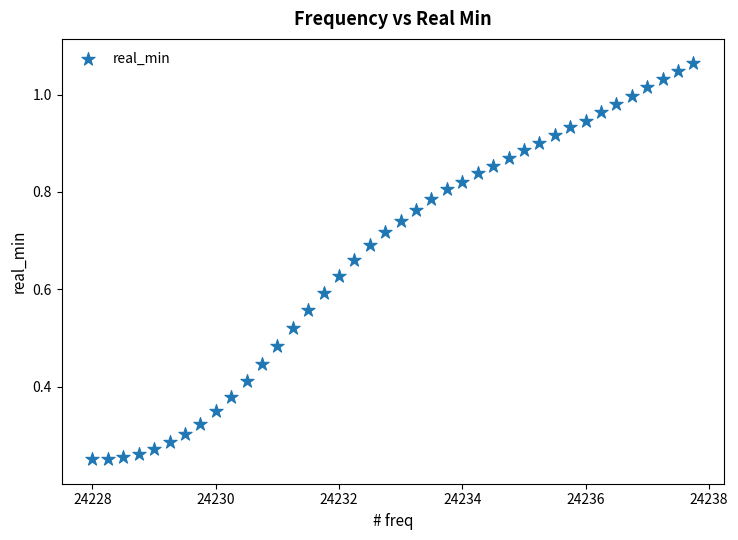

What is the range of X values (max minus min)?

9.8